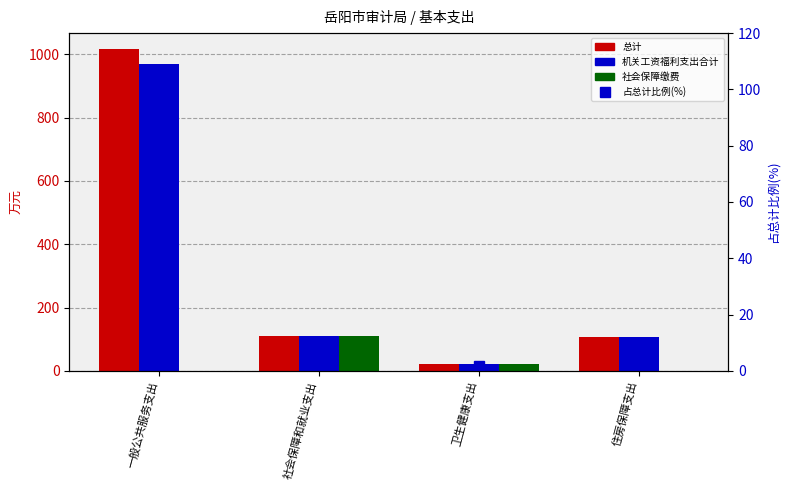

Is it true that 社会保障缴费 equals 0.0 at 一般公共服务支出?

True